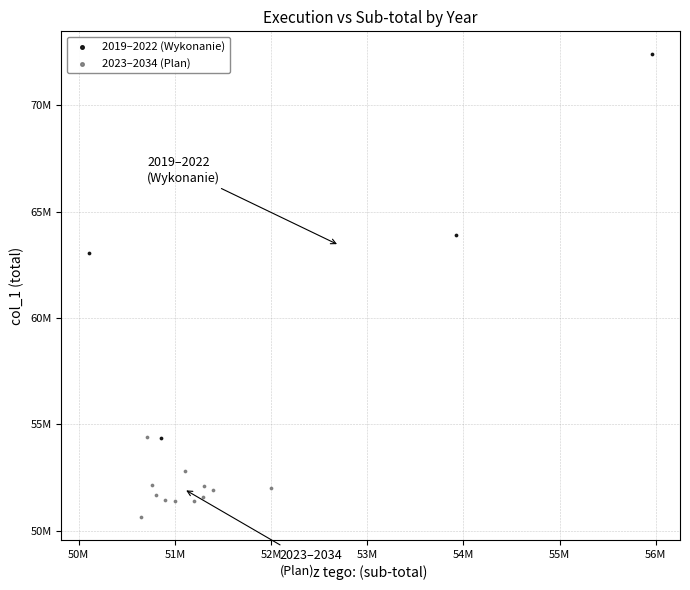

Which series has the largest Y range (max minus min)?

2019–2022 (Wykonanie)